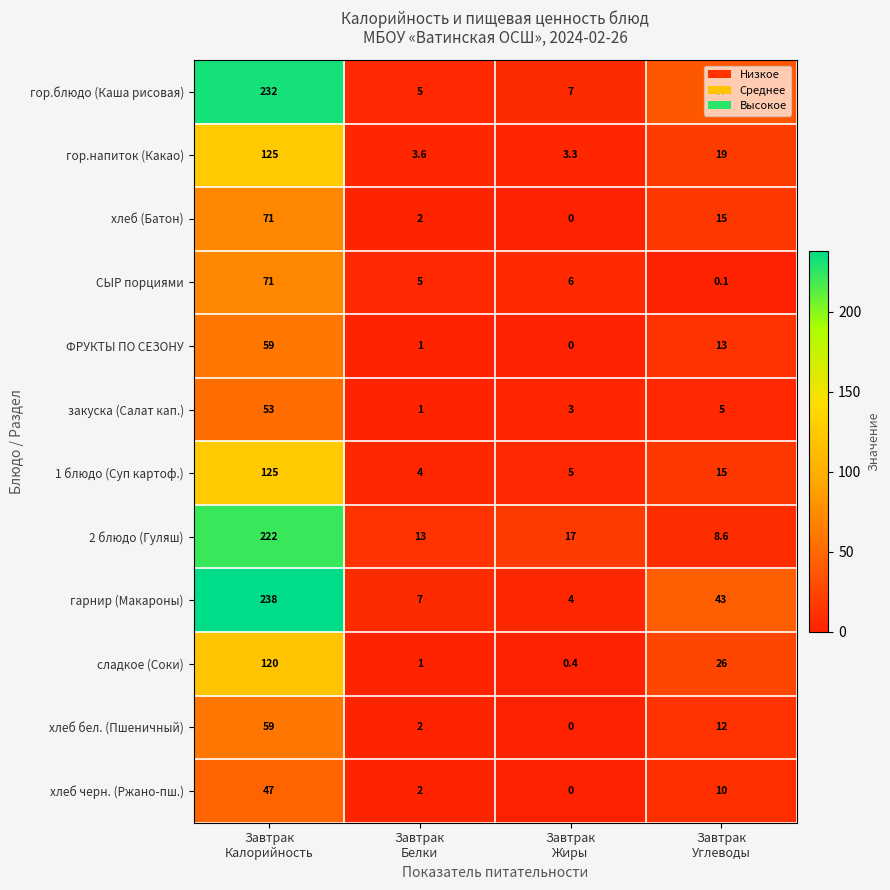

What is the difference between the maximum and second lowest values in the гарнир (Макароны) series?

231.0